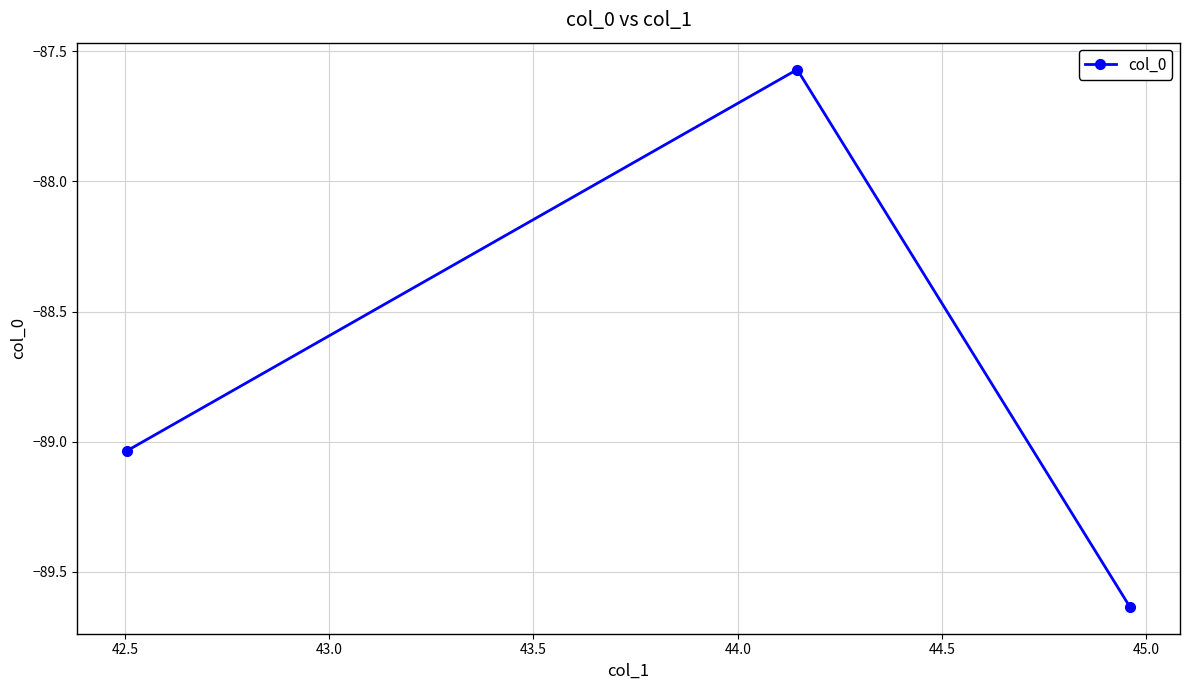

What is the difference between the second highest and minimum values?

0.6